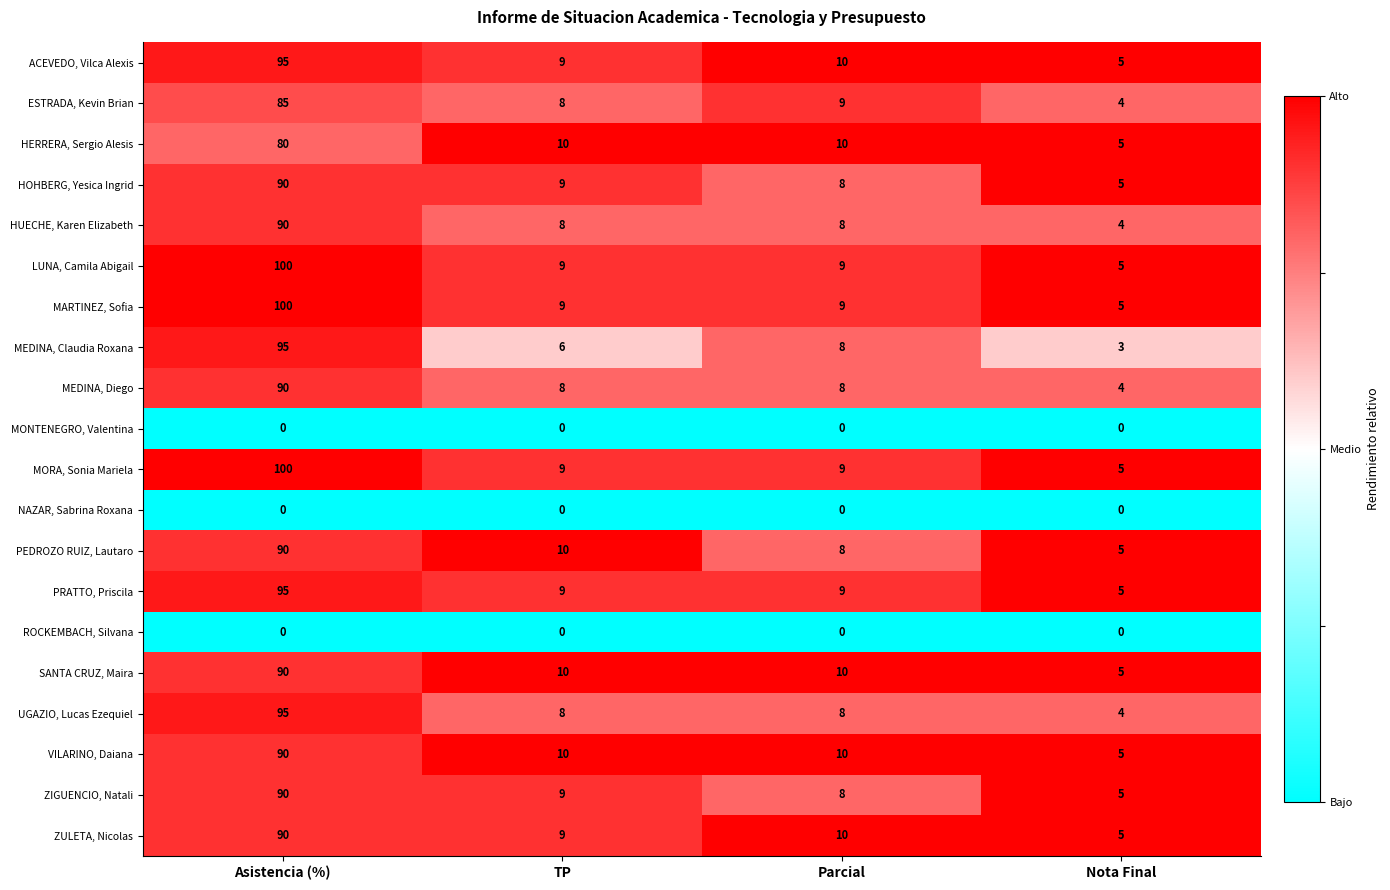

Rank the categories by ESTRADA, Kevin Brian value from lowest to highest.

Nota Final, TP, Parcial, Asistencia (%)